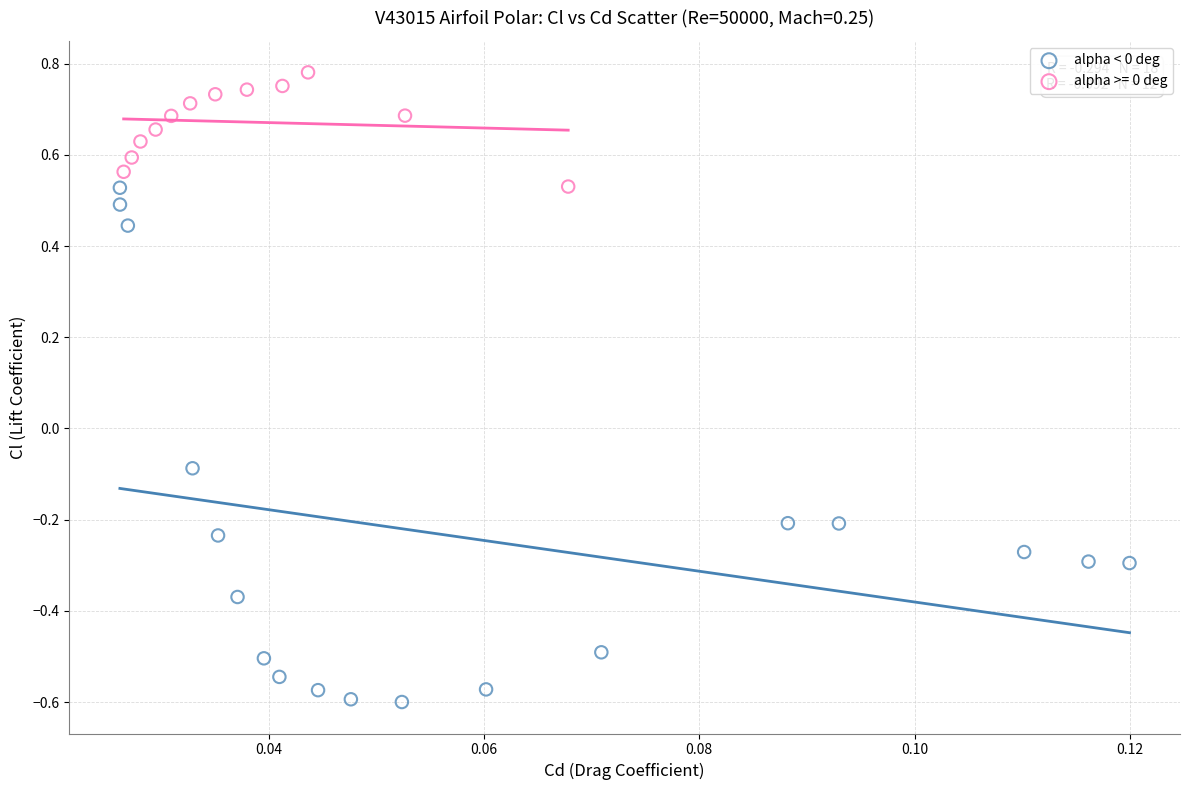

Which series contains the highest Y value?

alpha >= 0 deg